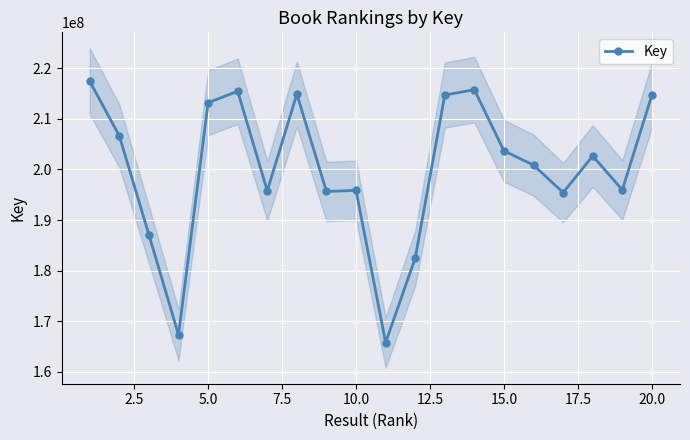

How many interior local peaks (higher than both neighbors) does the data have?

5